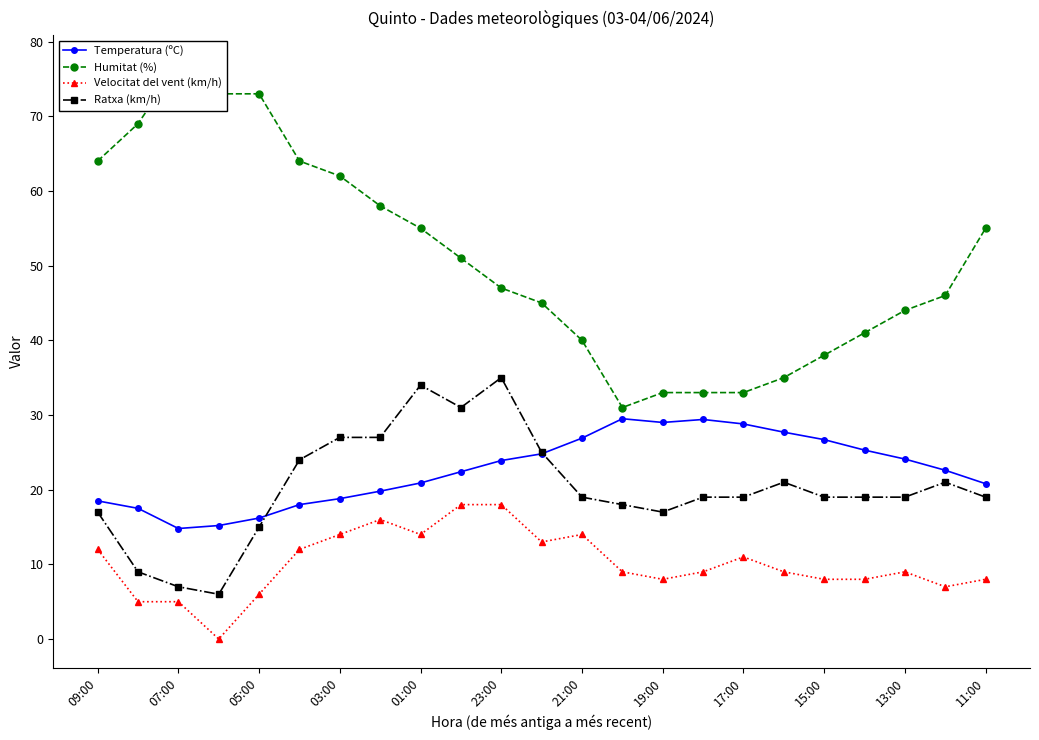

Does the chart have visible grid lines?

No